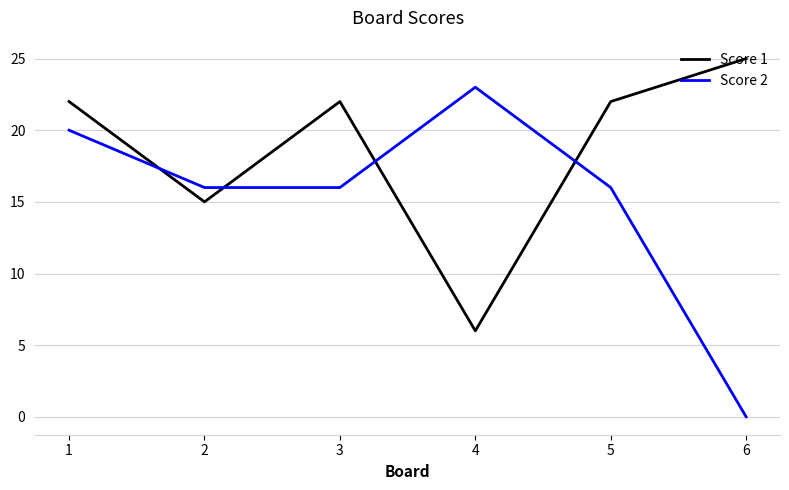

At how many categories does at least one series exceed 6?

6